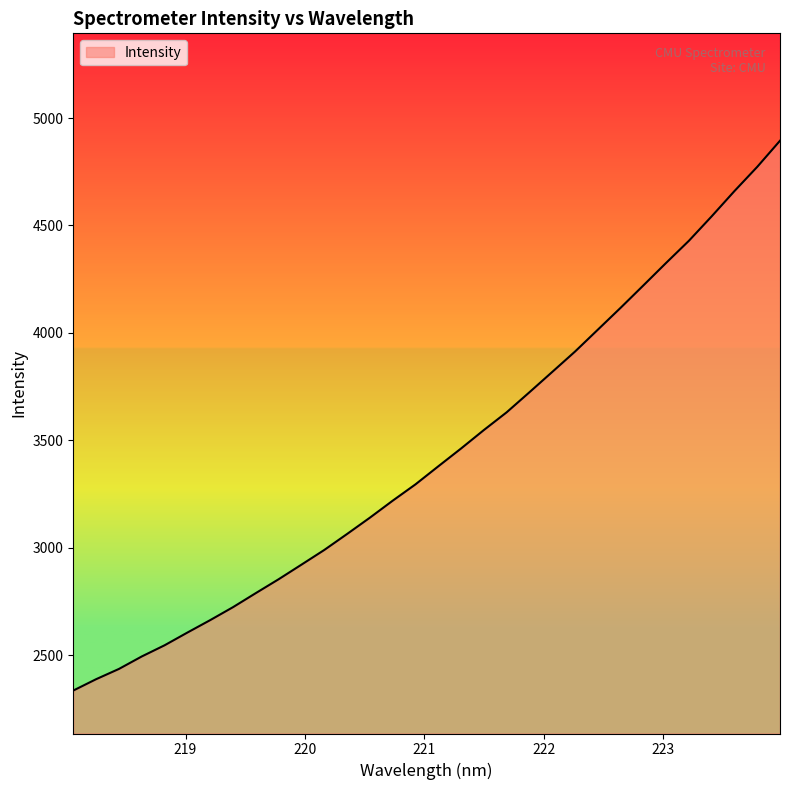

What is the minimum value shown in the chart?

2334.7